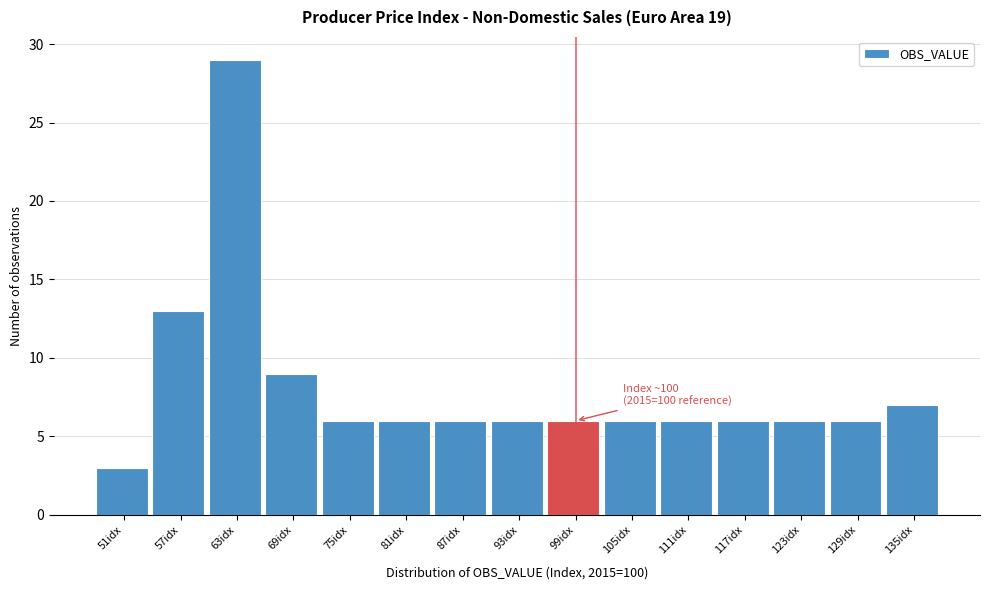

Reading left to right, list all the values displayed in this chart.

51idx=3	57idx=13	63idx=29	69idx=9	75idx=6	81idx=6	87idx=6	93idx=6	99idx=6	105idx=6	111idx=6	117idx=6	123idx=6	129idx=6	135idx=7